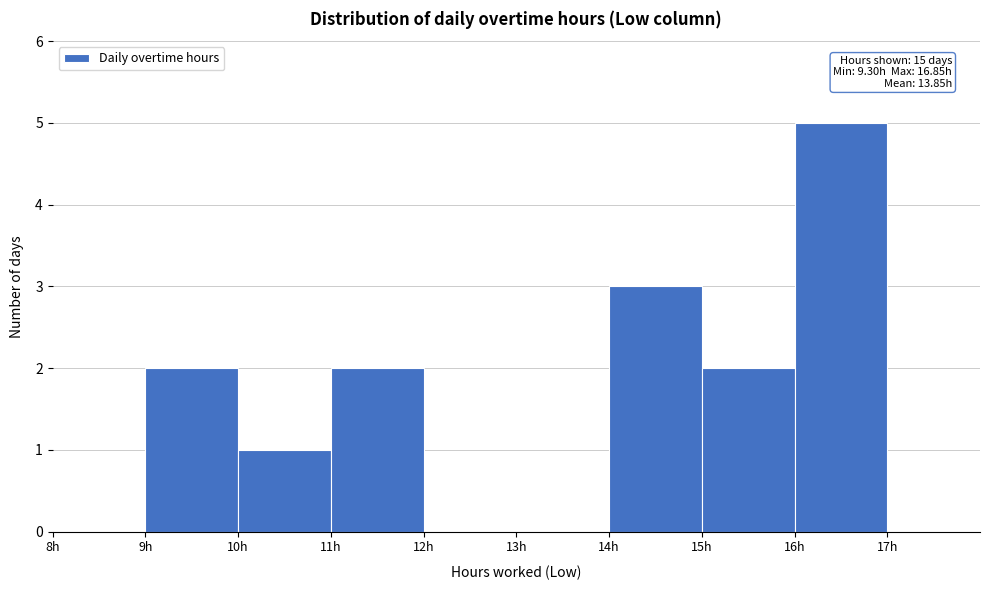

Which range on the x-axis has the tallest bar?

16 to 17